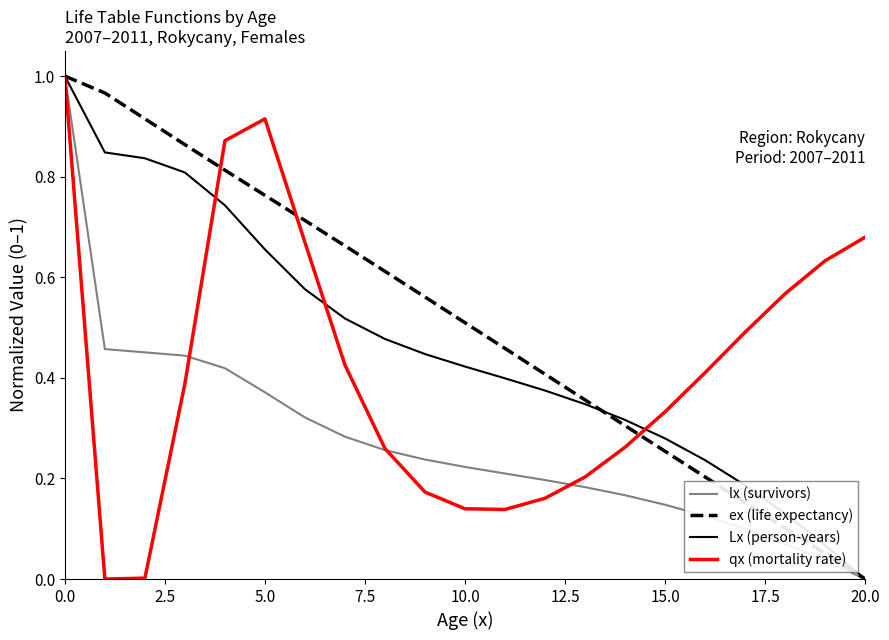

List the series in order of their overall mean, lowest first.

lx (survivors), qx (mortality rate), Lx (person-years), ex (life expectancy)